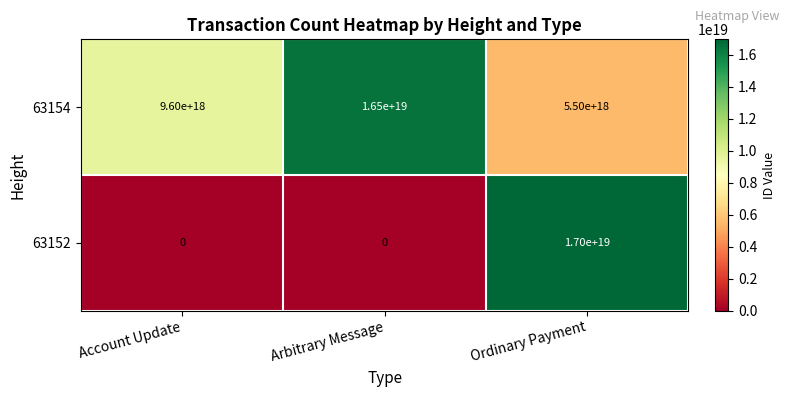

Which series has the largest total across all categories?

63154